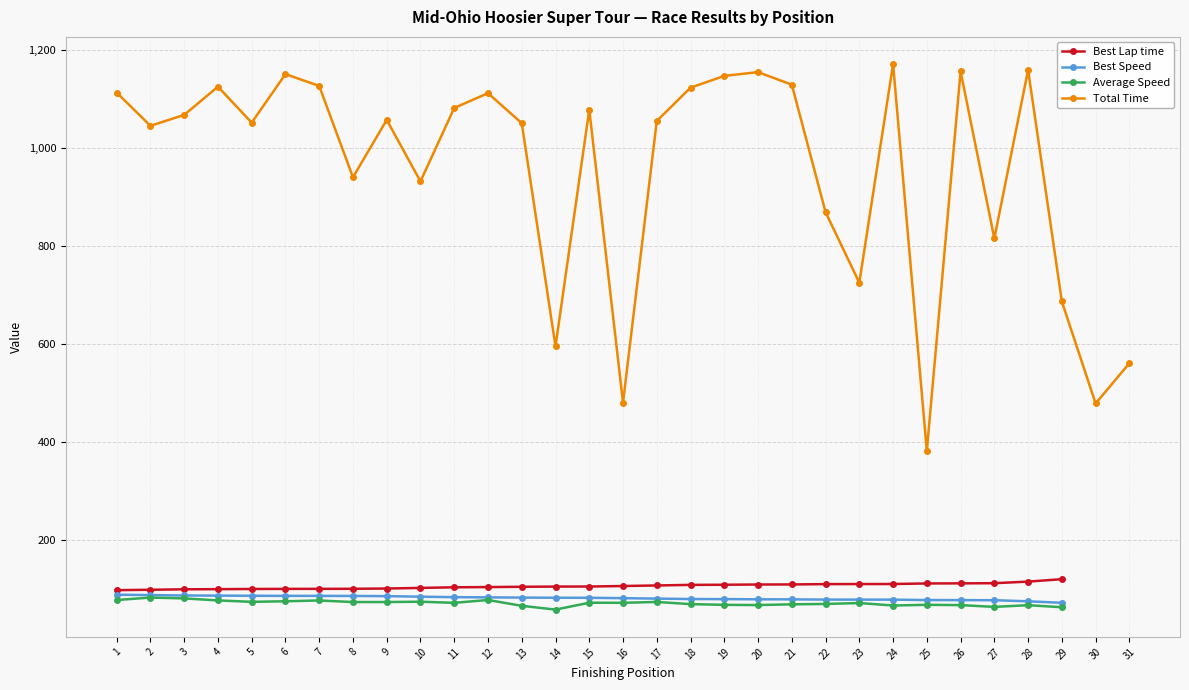

What is the value of the Average Speed point at the 27th from the left?

63.6